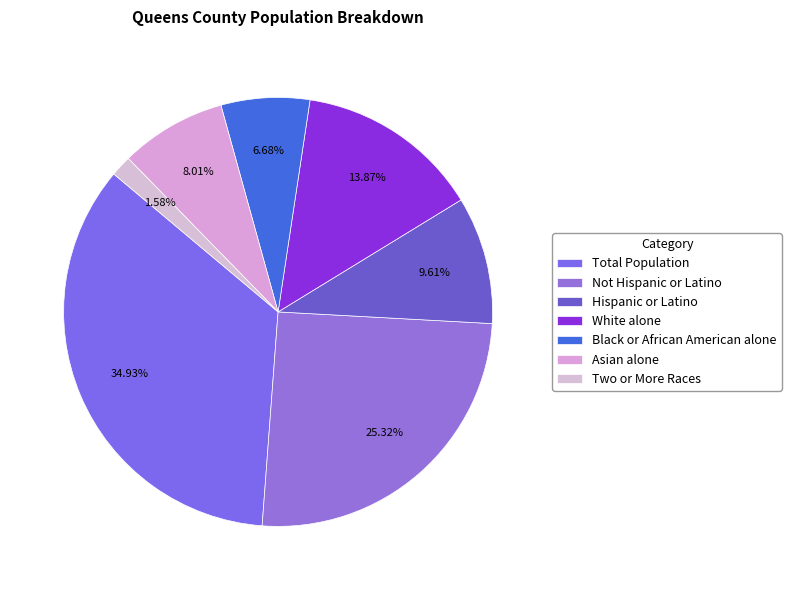

Which category has the biggest portion of the pie?

Total Population